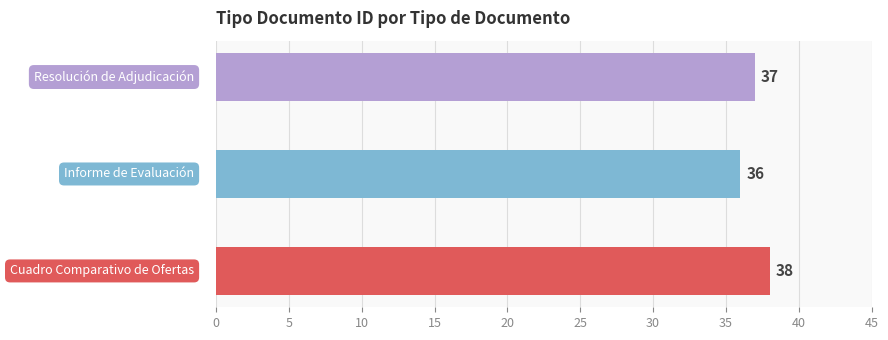

How many bars are there in total?

3